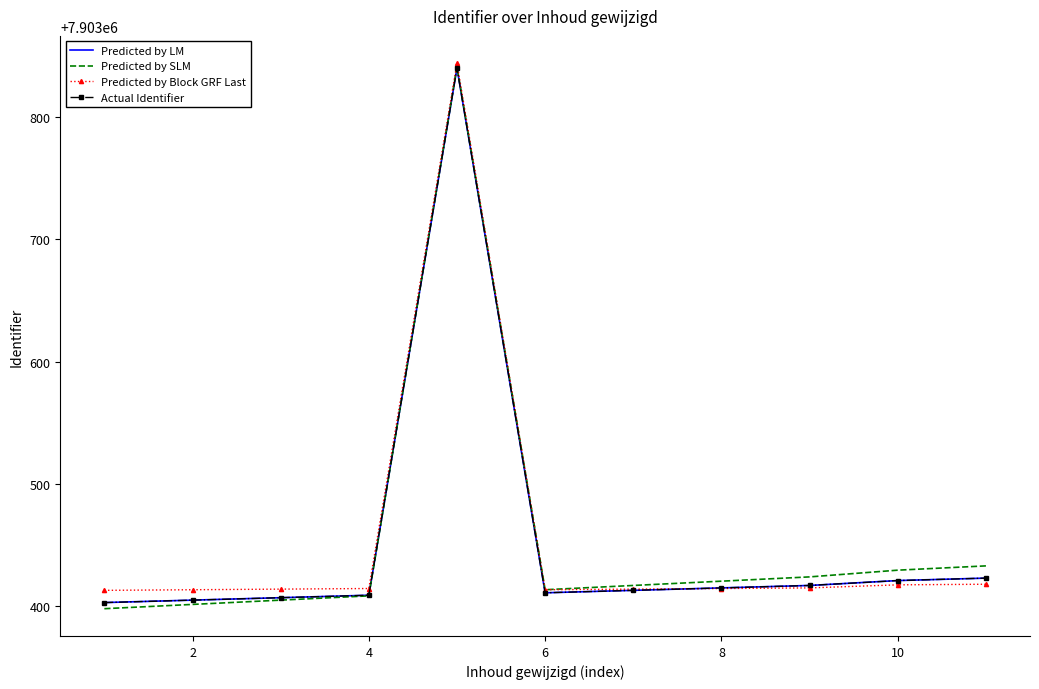

True or false: Actual Identifier and Predicted by SLM cross at least once.

True